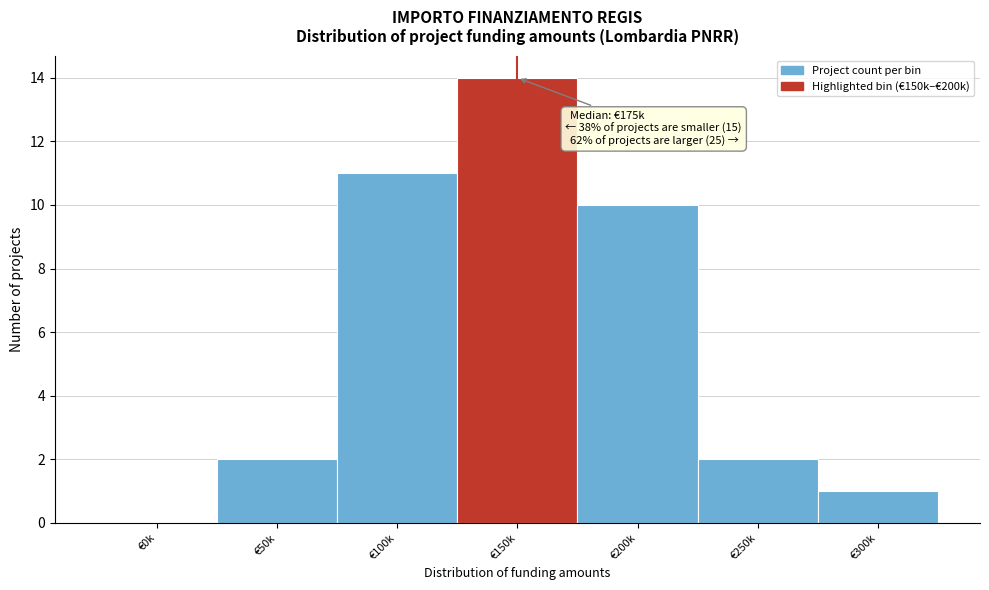

Reading right to left, extract all data points from this chart.

€300k=1	€250k=2	€200k=10	€150k=14	€100k=11	€50k=2	€0k=0